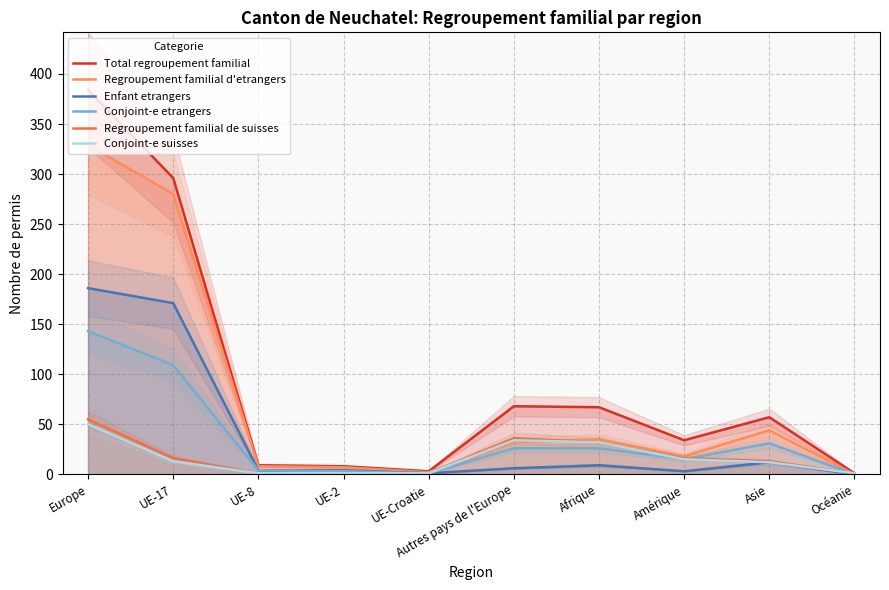

What is the label of the 6th point from the right?

UE-Croatie